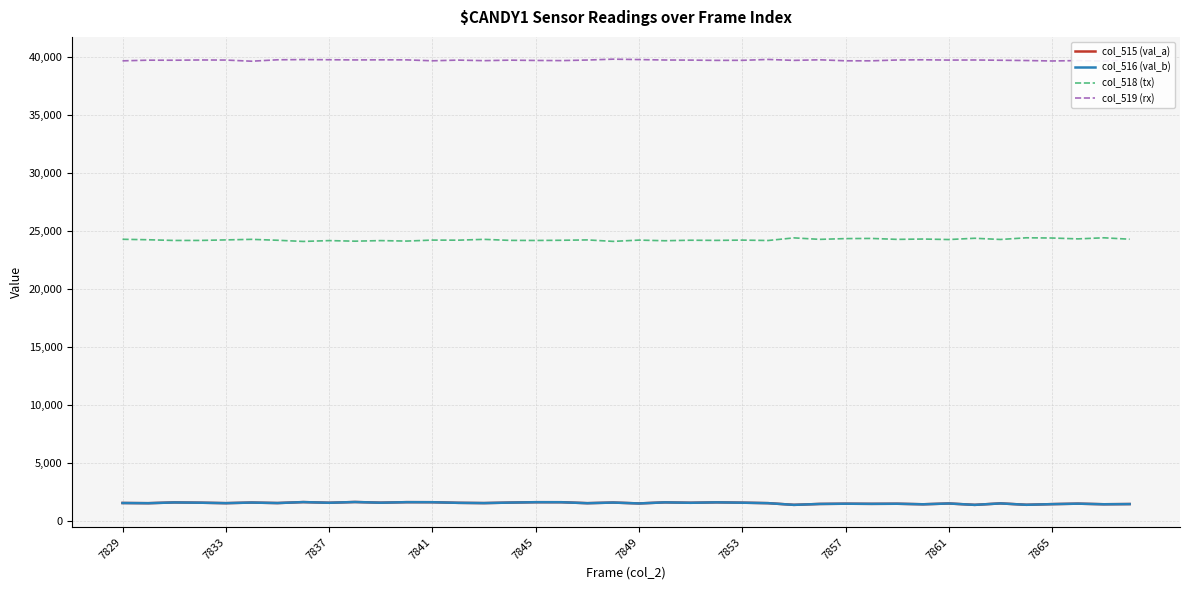

At how many categories does at least one series exceed 17924?

40